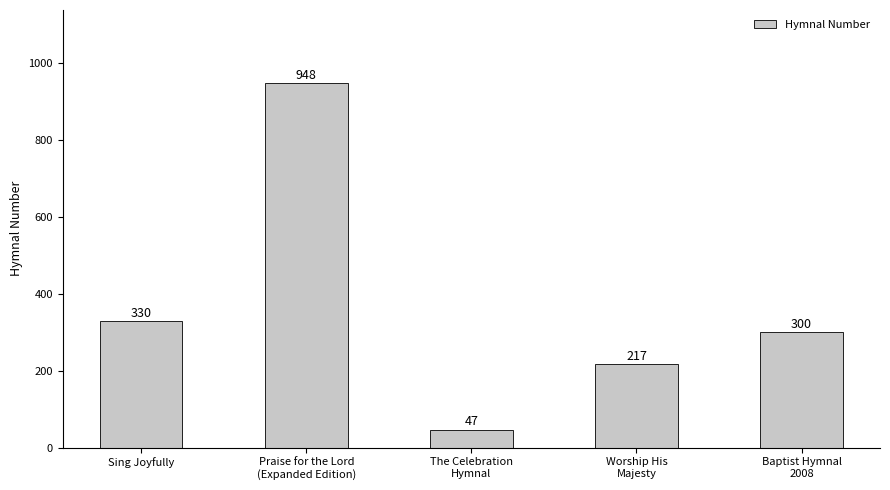

What is the ratio of the value at Baptist Hymnal
2008 to the value at Sing Joyfully?

0.9